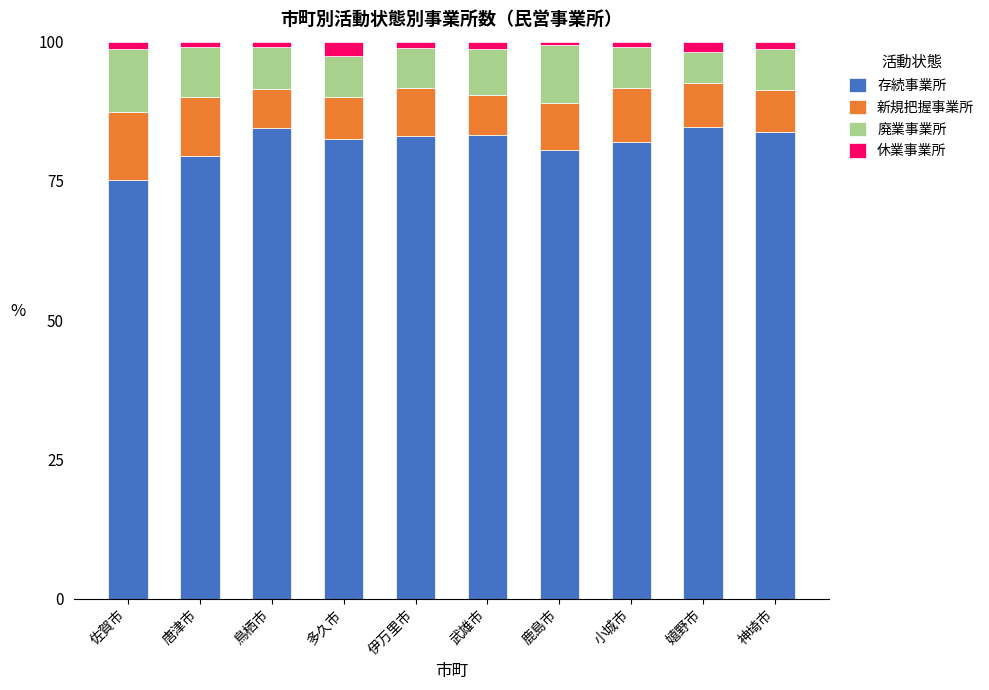

Is it true that 存続事業所 equals 83.1 at 伊万里市?

True